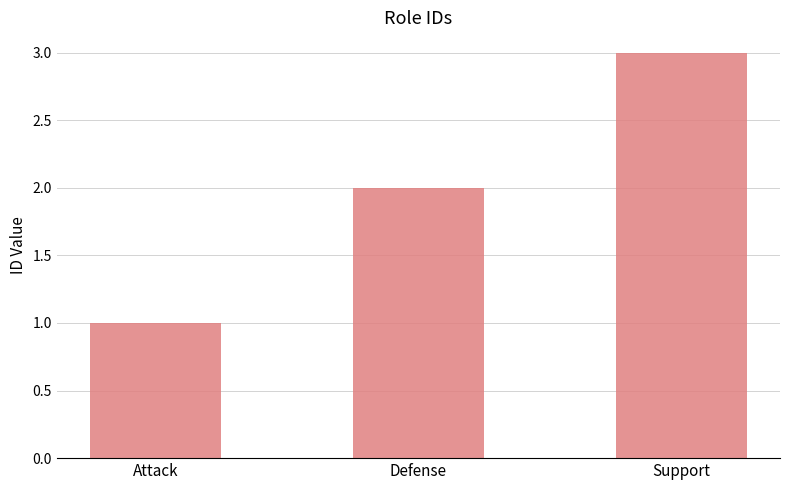

What is the greatest value displayed?

3